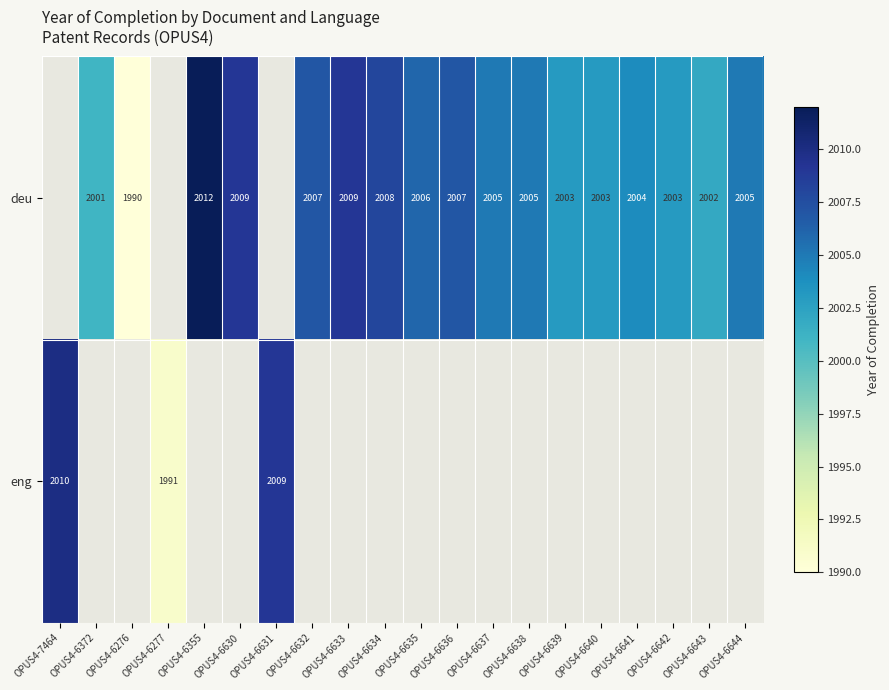

What is the difference between the deu values at OPUS4-6635 and OPUS4-6639?

3